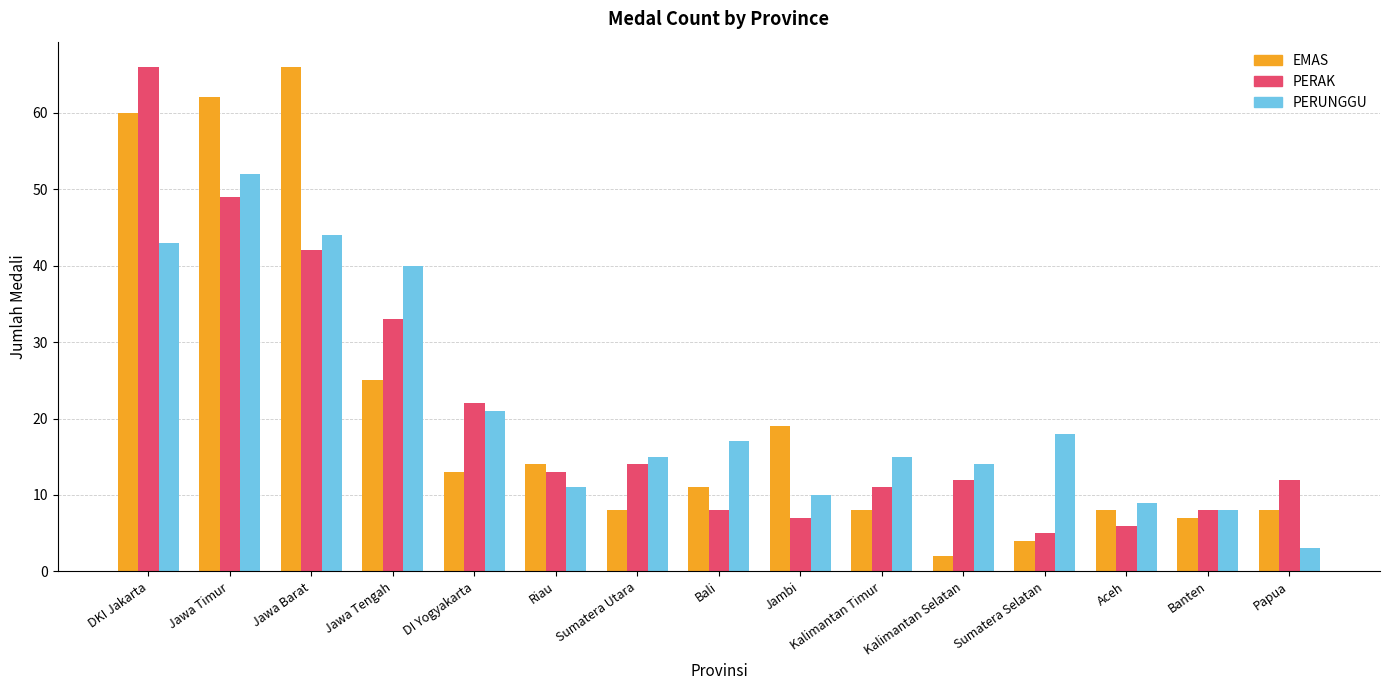

What are all the series names shown in the legend?

EMAS, PERAK, PERUNGGU